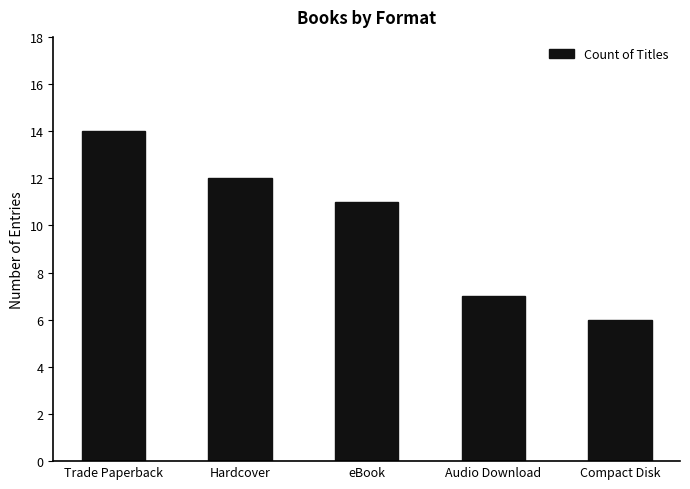

How many values are below 11?

2